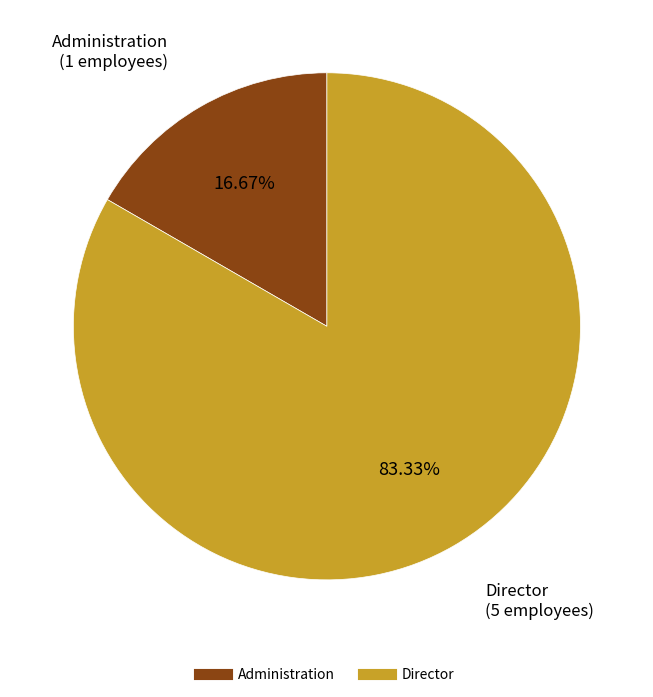

How many slices are in this pie chart?

2